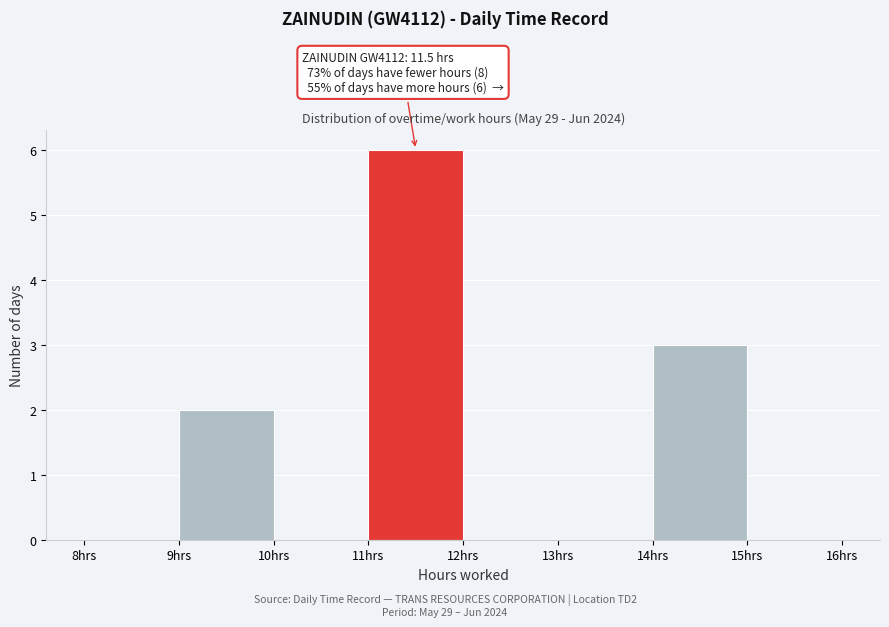

Which range on the x-axis has the tallest bar?

11 to 12